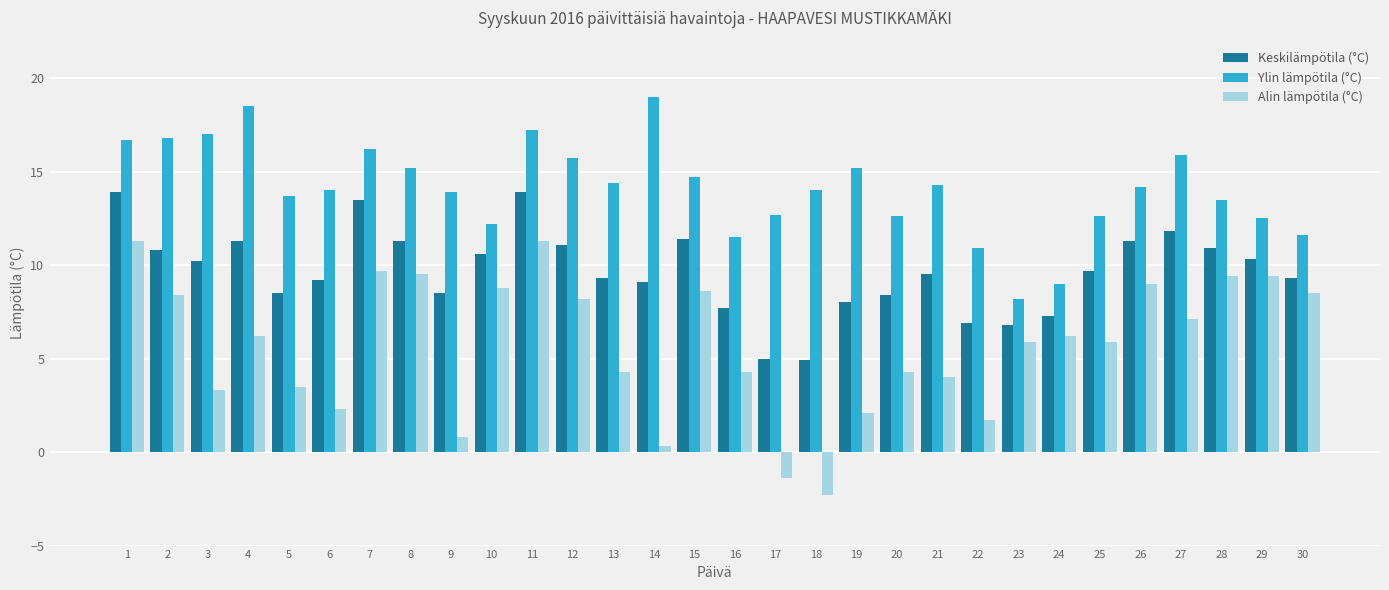

What is the difference between the second highest and minimum values in the Ylin lämpötila (°C) series?

10.3